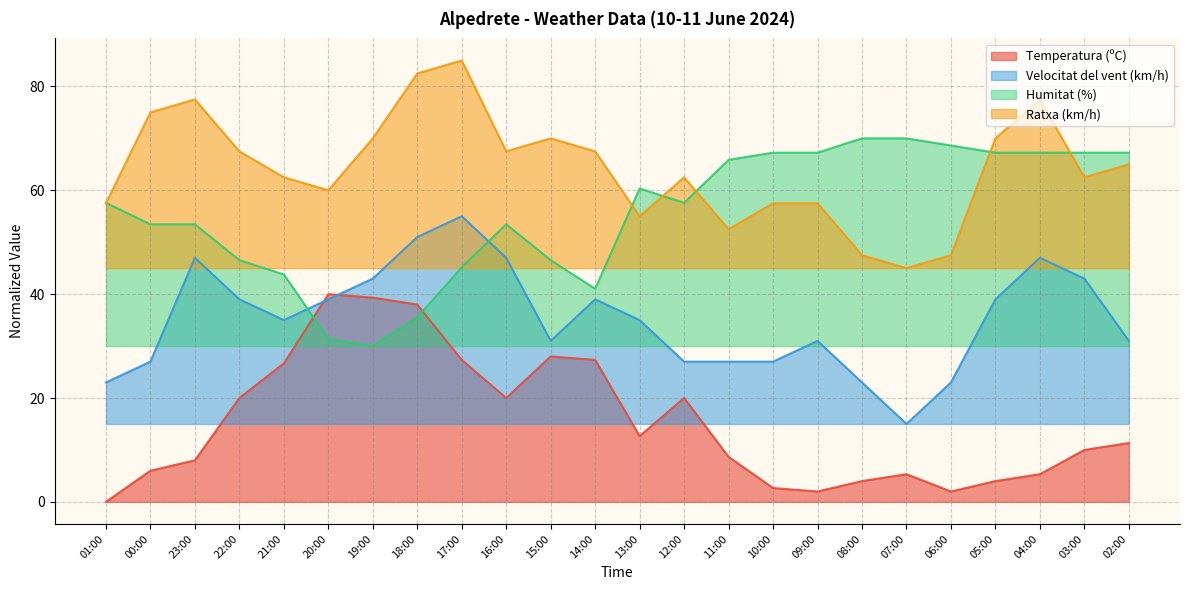

Which series has the largest total across all categories?

Ratxa (km/h)